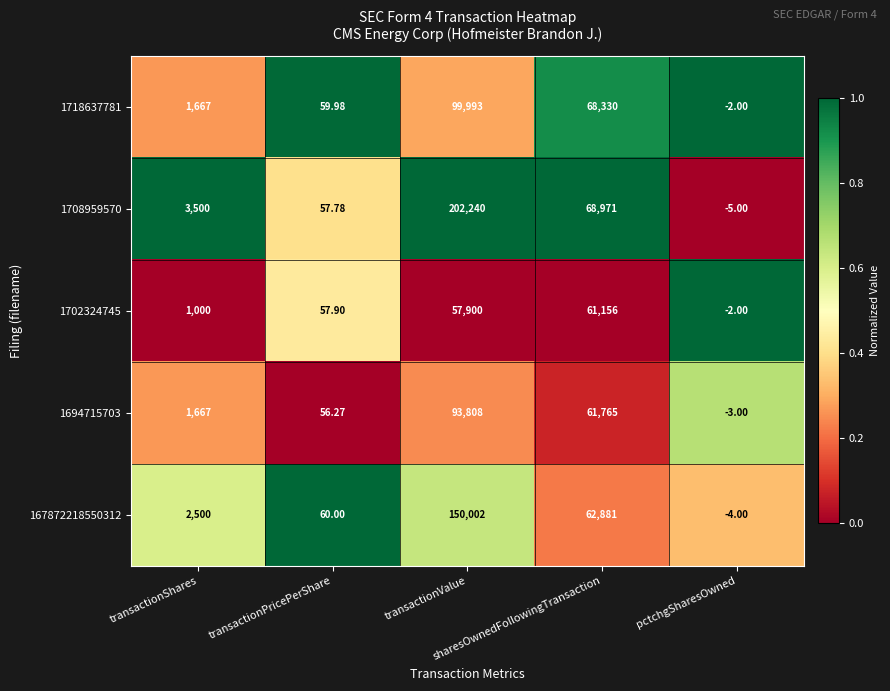

Count the number of data series in this chart.

5